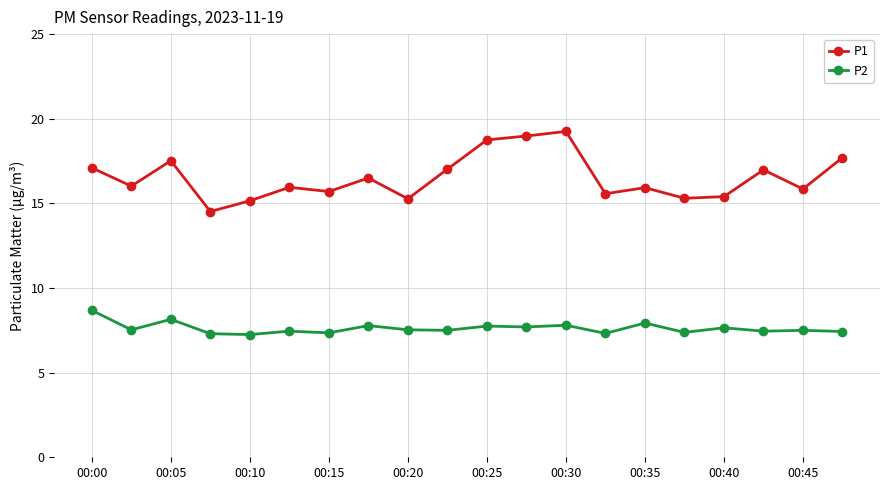

Which series has the widest spread of values?

P1